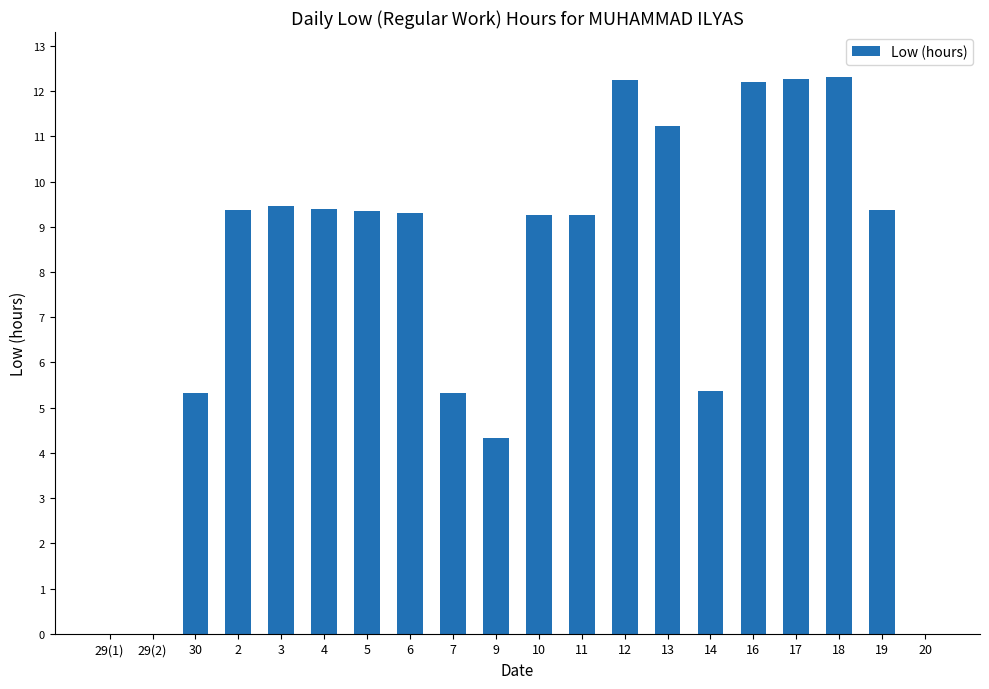

What is the sum of the values at 29(2) and 10?

9.3